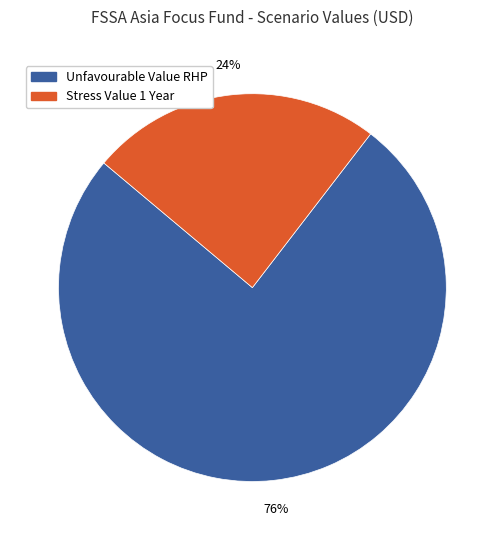

Rank the categories by value from highest to lowest.

Unfavourable Value RHP, Stress Value 1 Year